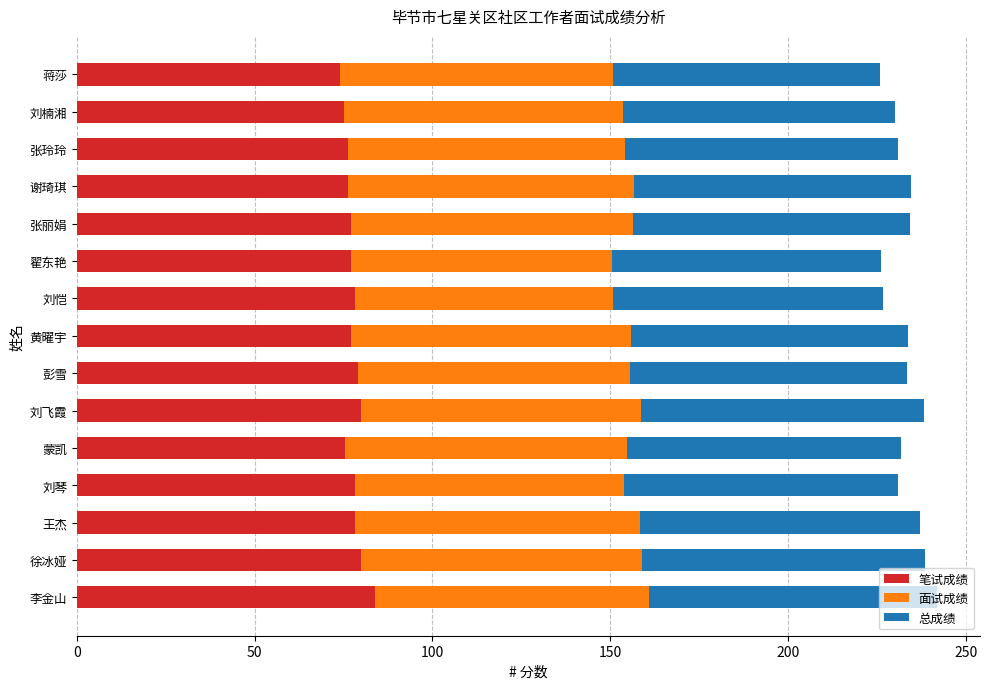

What are all the series names shown in the legend?

笔试成绩, 面试成绩, 总成绩